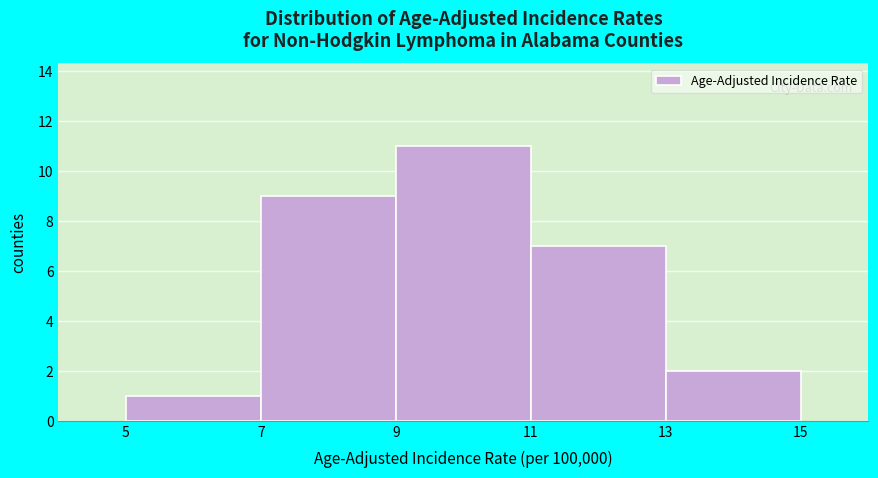

How tall is the bar that spans 11 to 13 on the x-axis? The values are not printed on the chart, so give them approximately, as read against the axis.

7